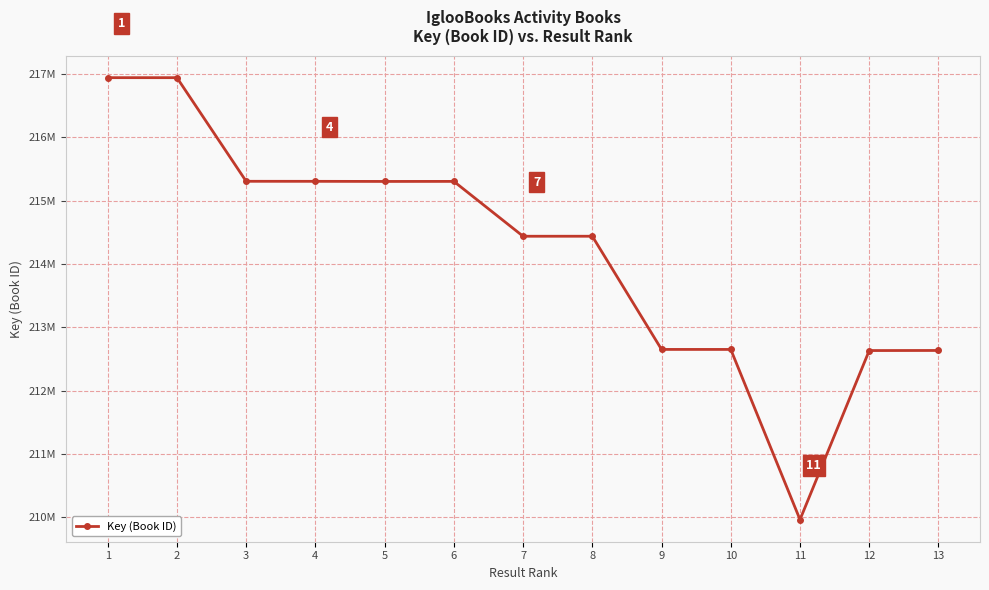

At which category does the data reach its first local peak?

6